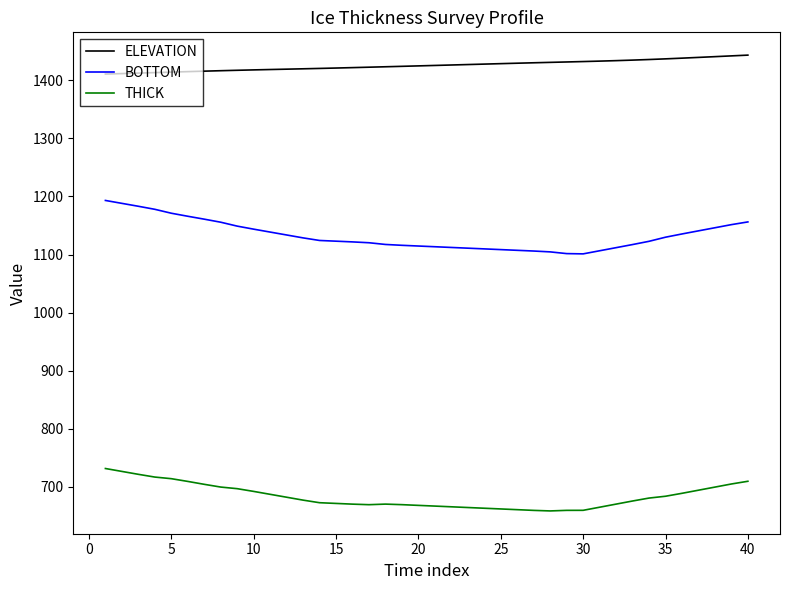

Which series has the largest range (max minus min)?

BOTTOM